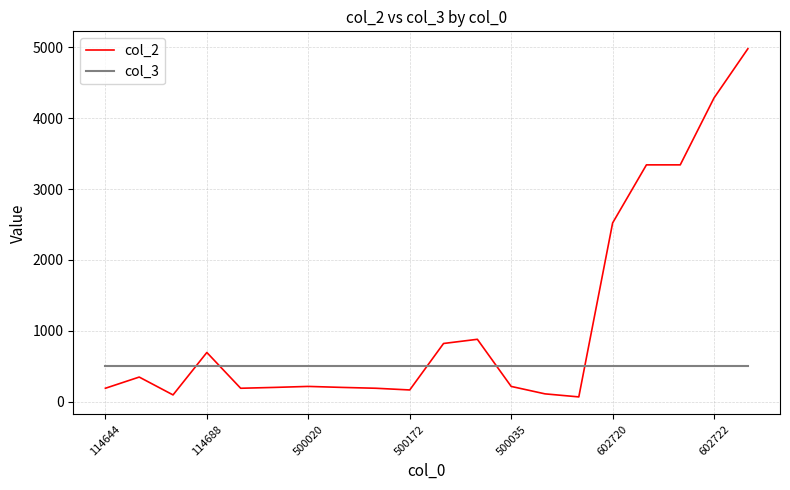

Rank the series by their average value, from lowest to highest.

col_3, col_2